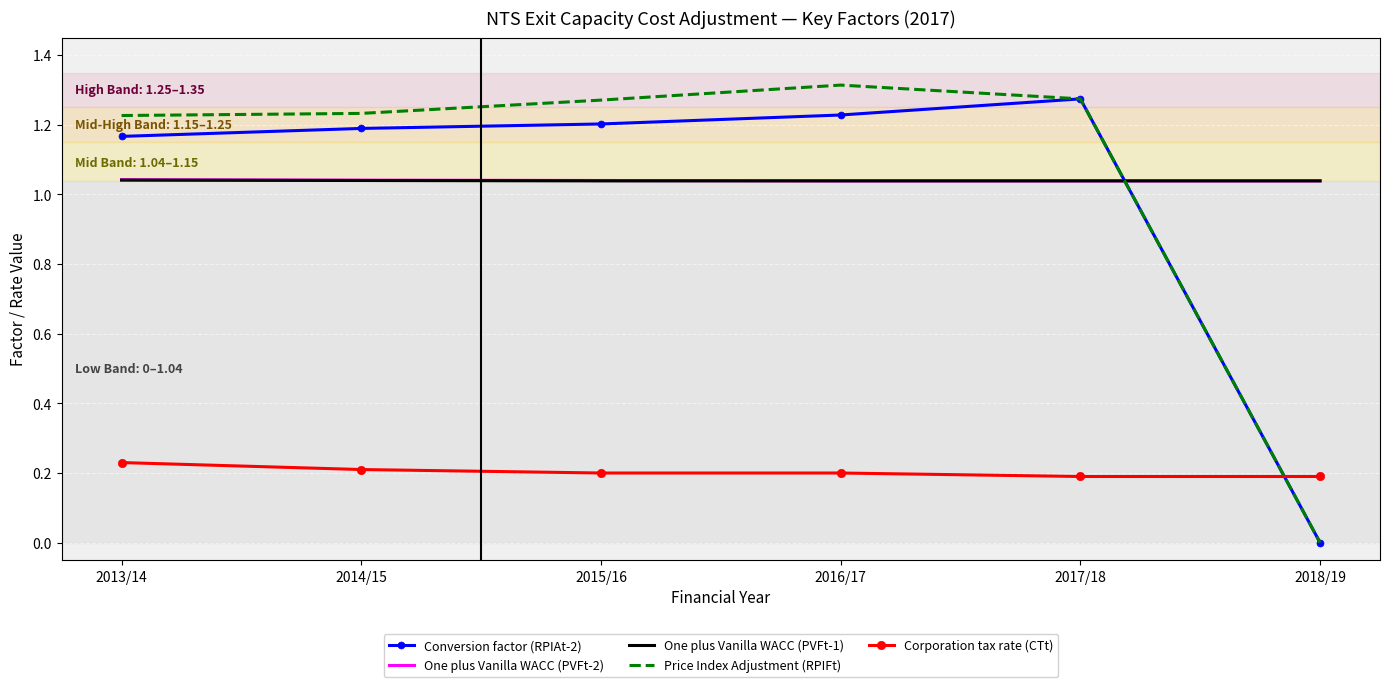

The One plus Vanilla WACC (PVFt-1) series shows 1.5 at 2014/15. True or false?

False